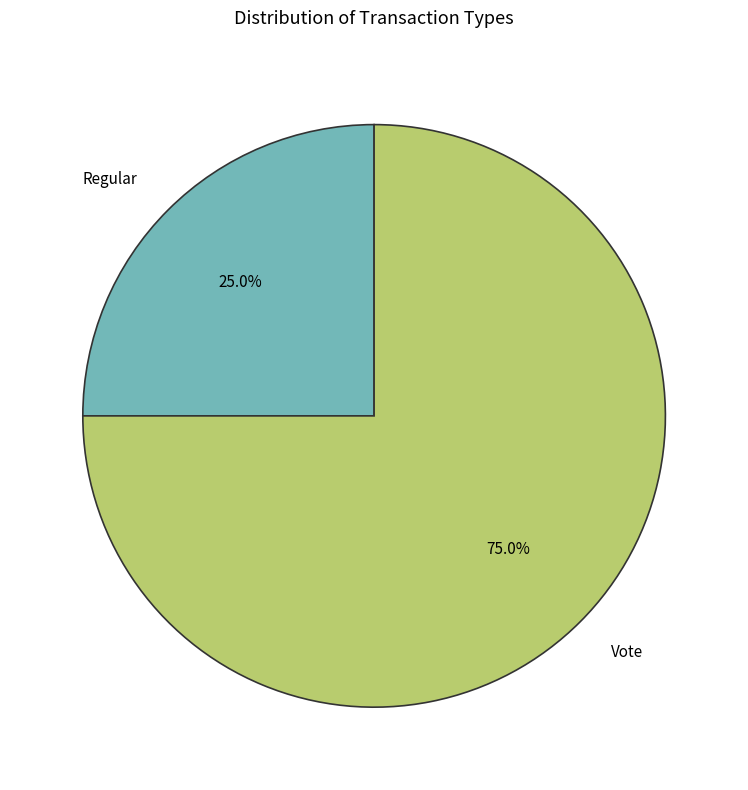

Count the number of slices in the pie.

2